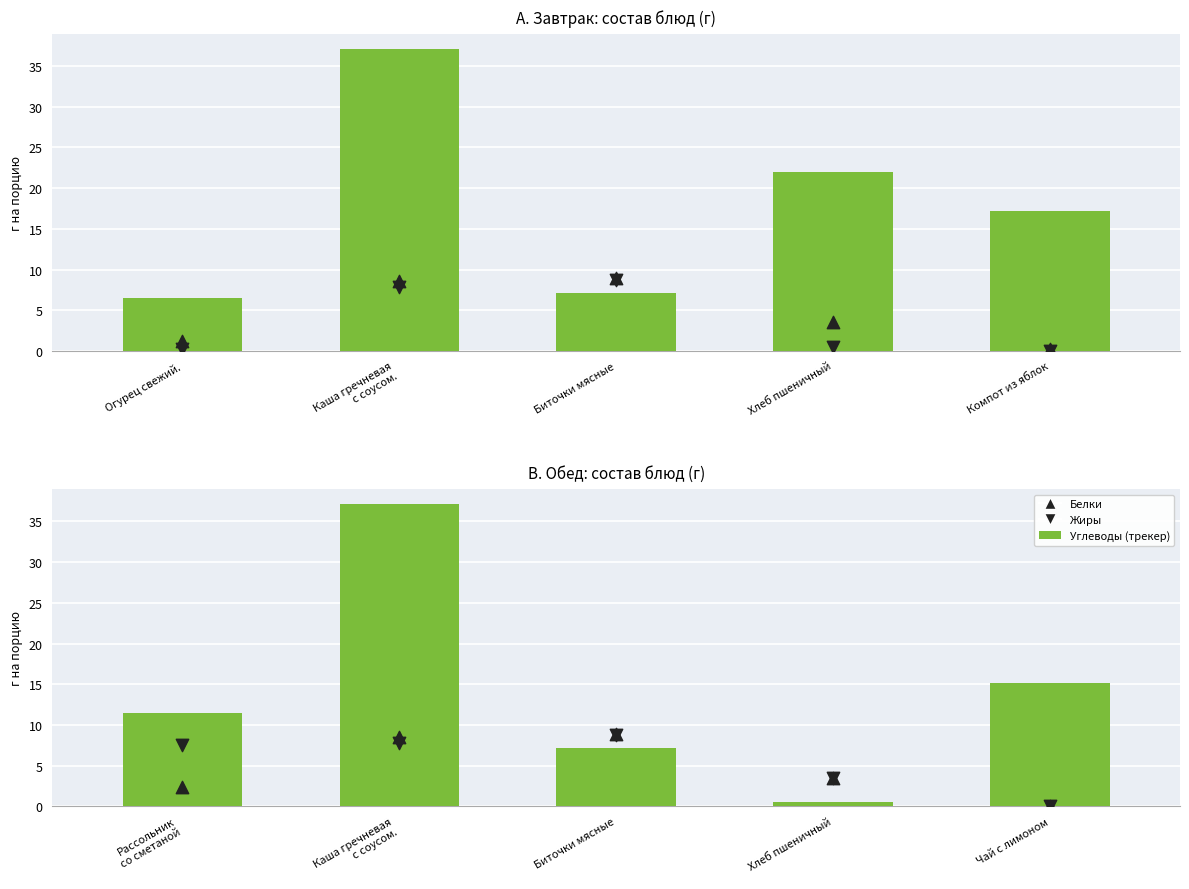

At which category is the sum across all series the highest?

Каша гречневая
с соусом.